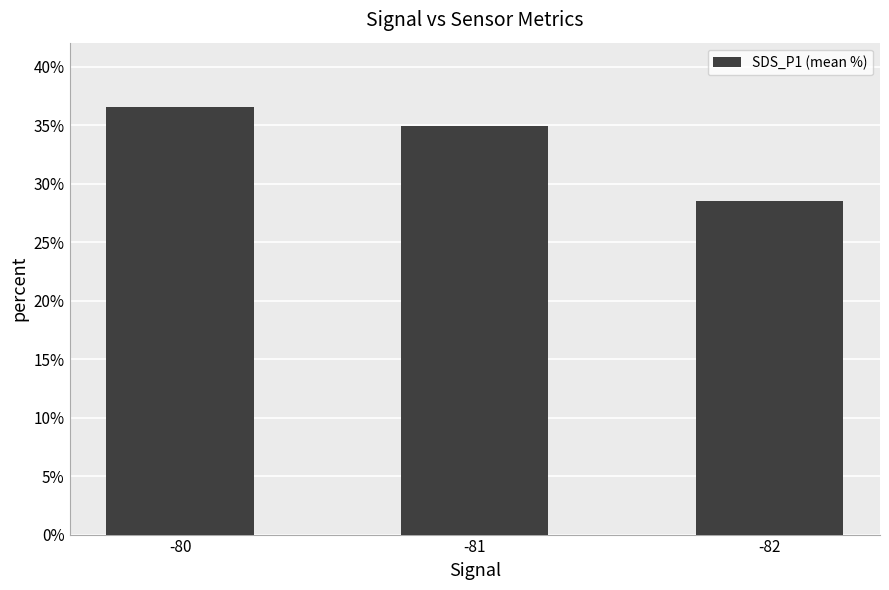

What is the greatest value displayed?

36.6